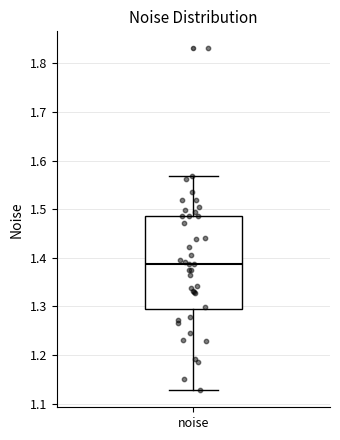

Read this box plot against the y-axis: the position of the median line, the range covered by the box, and the ends of both whiskers. The values are not printed on the chart, so give them approximately, as read against the axis.

median 1.39, box 1.29 to 1.49, whiskers 1.13 to 1.57